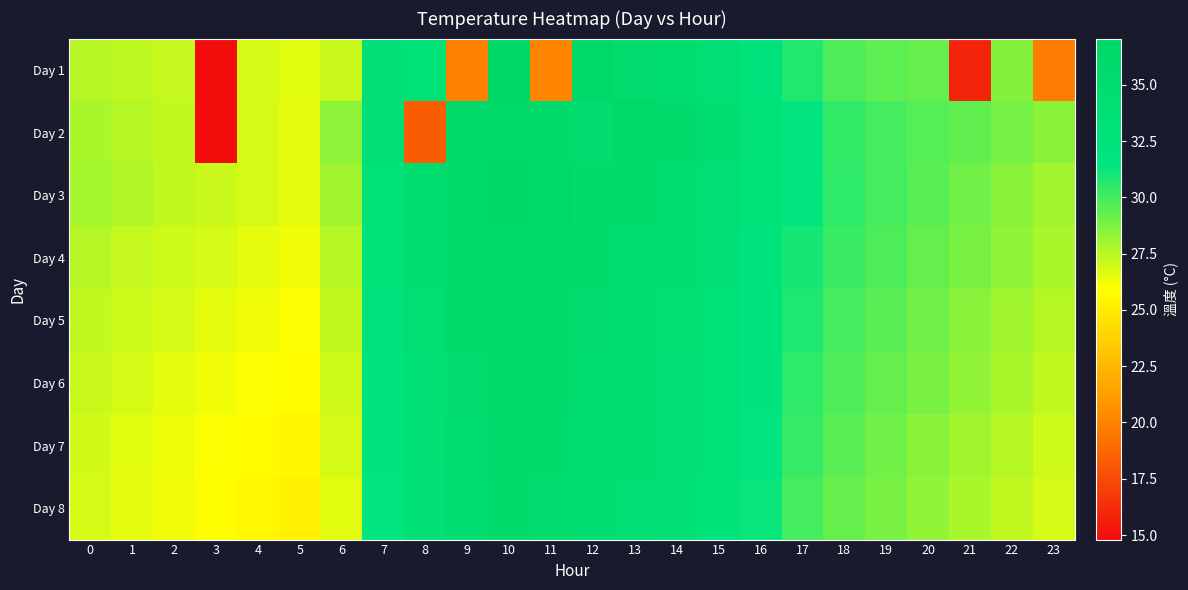

Rank the series by their maximum value, from highest to lowest.

Day 1, Day 3, Day 2, Day 4, Day 5, Day 6, Day 7, Day 8